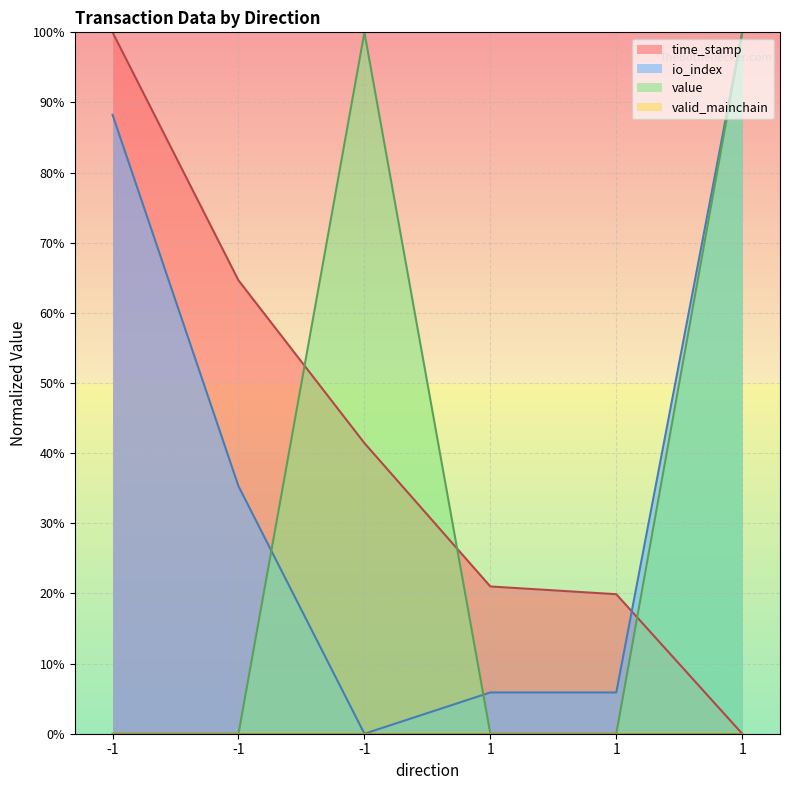

What is the sum of all time_stamp values?

247.0